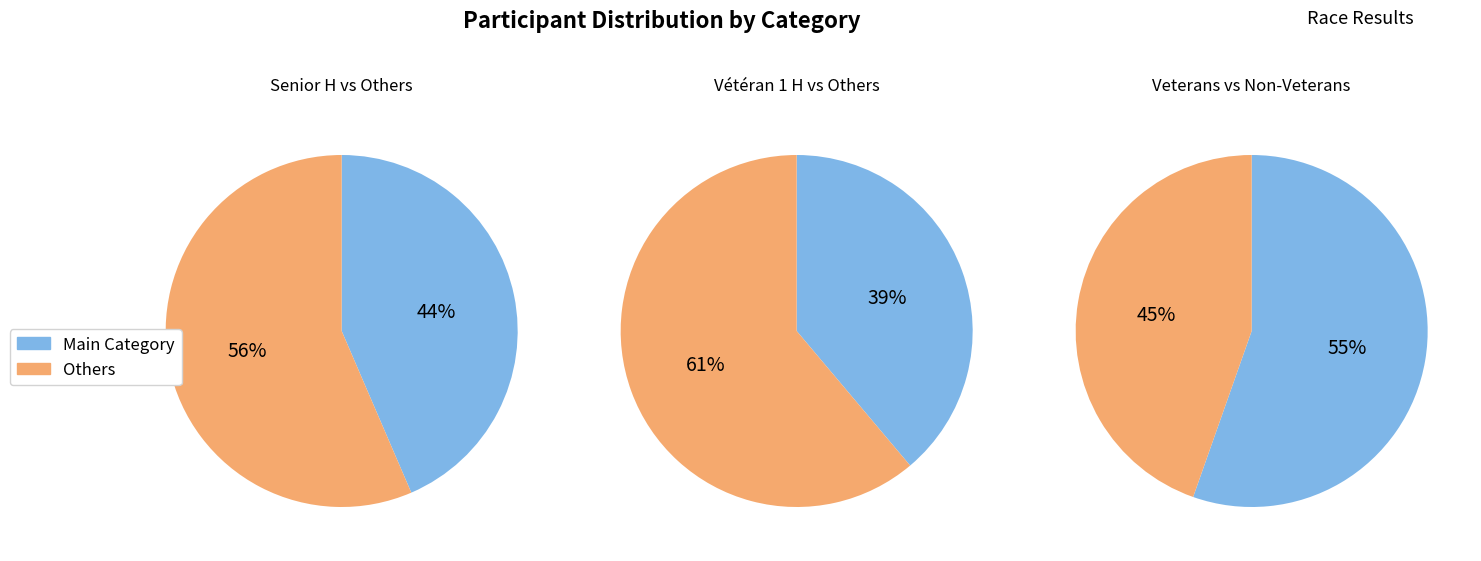

Is it true that counts is 44% of the pie?

True